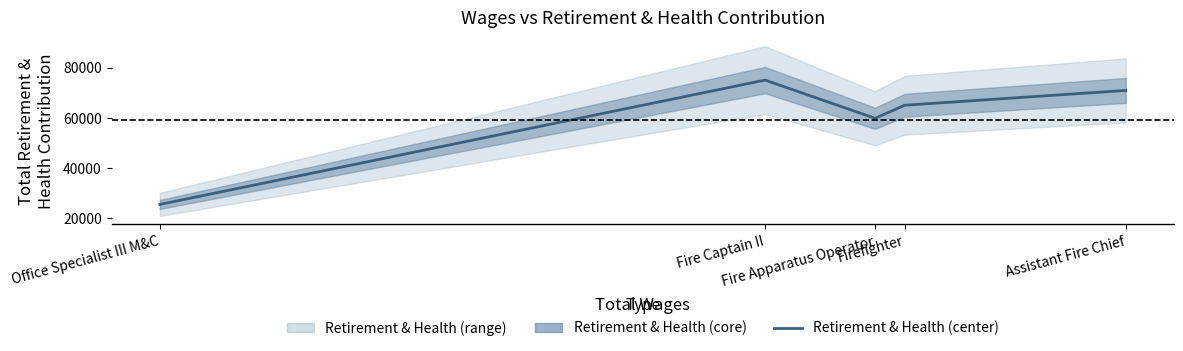

Read the value at Firefighter.

64997